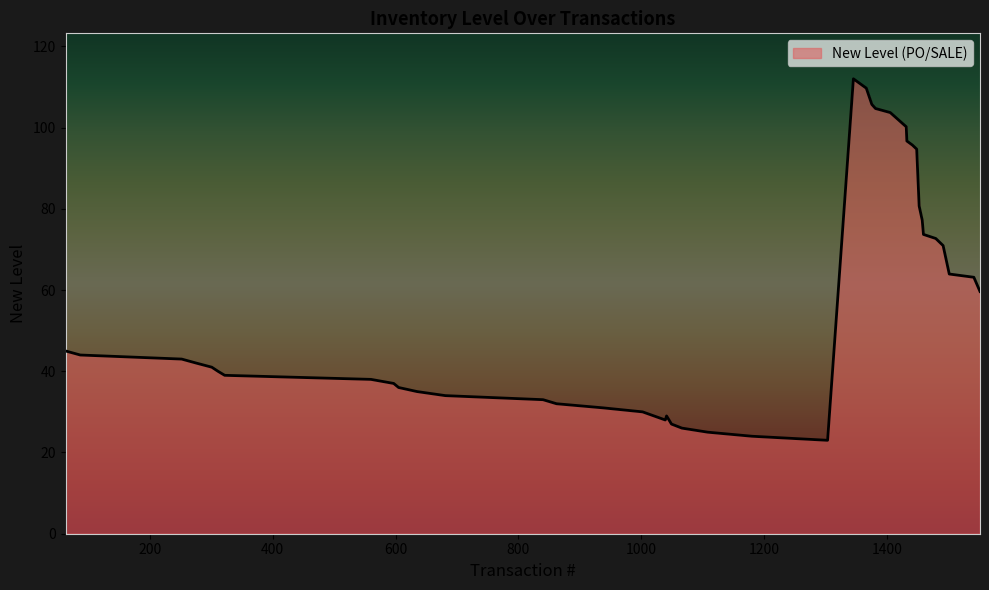

What is the maximum value shown in the chart?

112.0